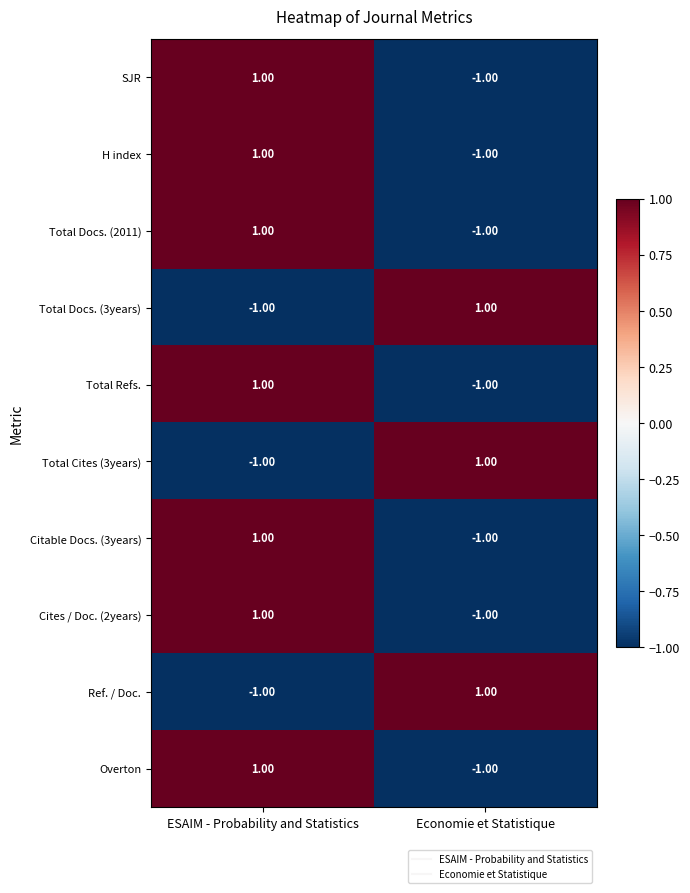

At which category is the sum across all series the highest?

ESAIM - Probability and Statistics